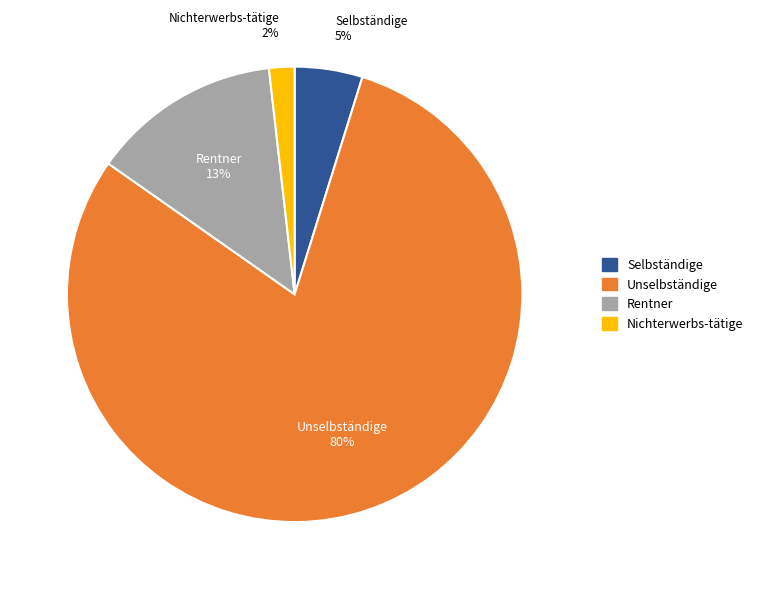

To the nearest percent, what portion does Unselbständige represent?

80%